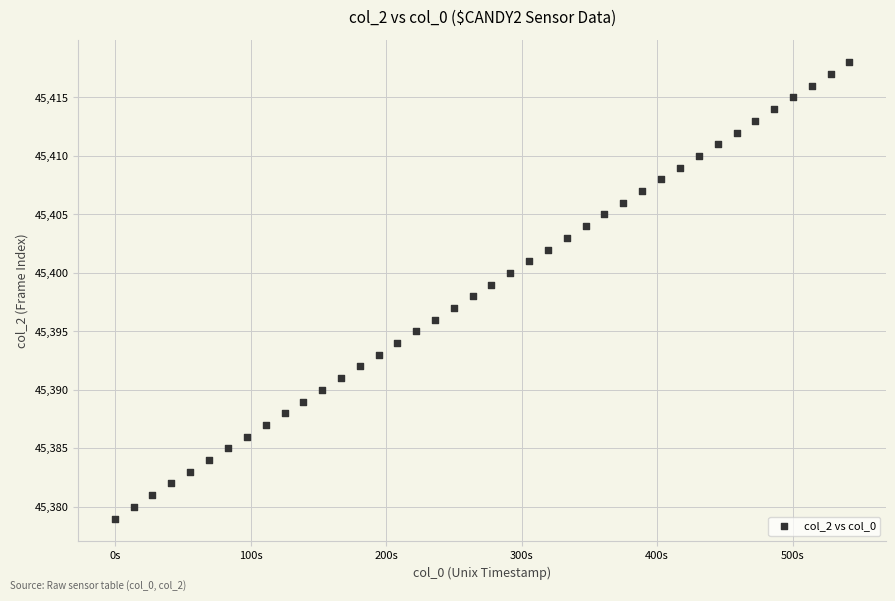

What is the range of Y values (max minus min)?

39